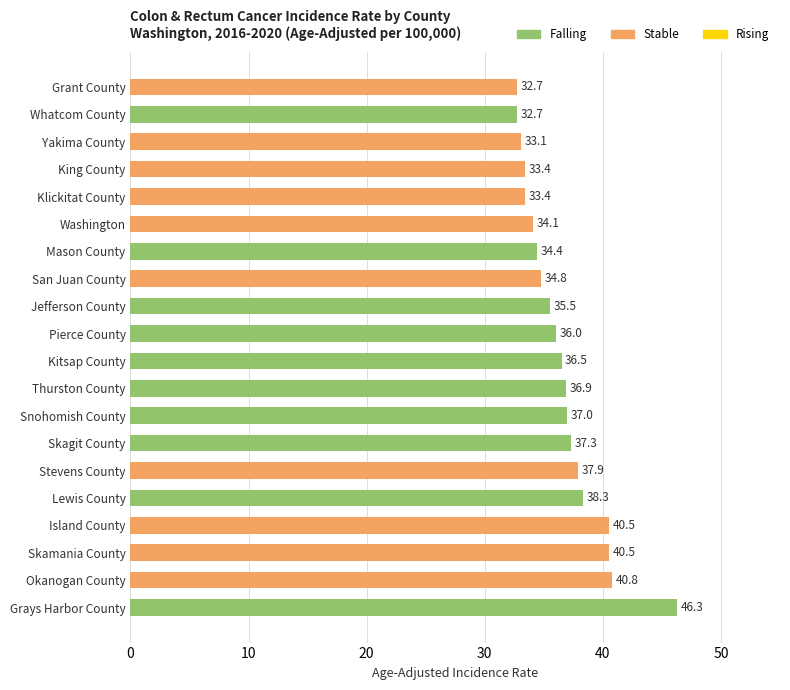

What is the change in value from Grays Harbor County to Island County?

-5.8